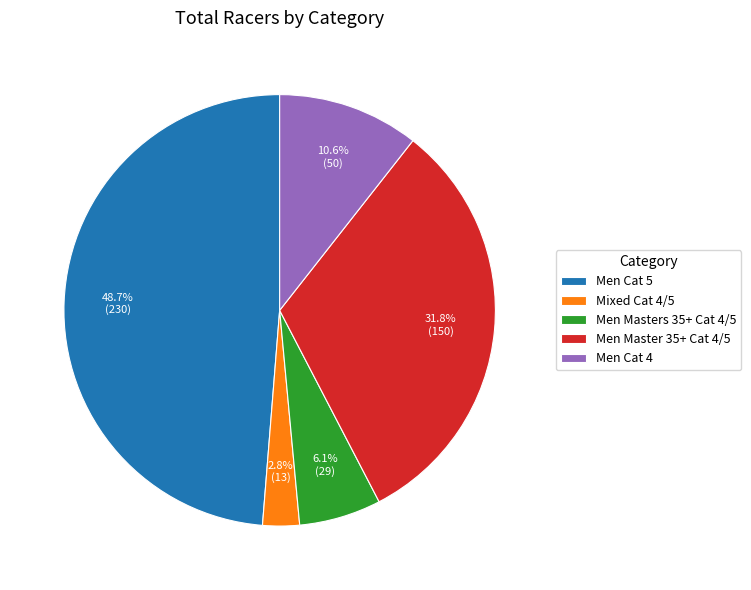

Is the sum of Men Cat 5 and Mixed Cat 4/5 greater than half?

Yes